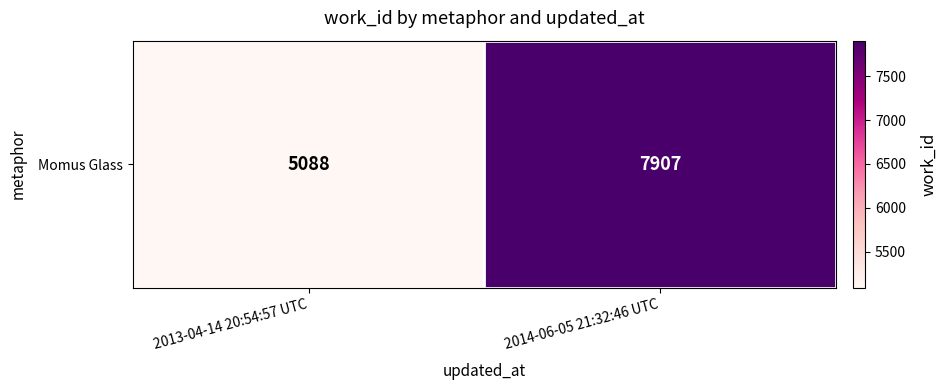

The chart shows a value of 10651 at 2014-06-05 21:32:46 UTC. True or false?

False